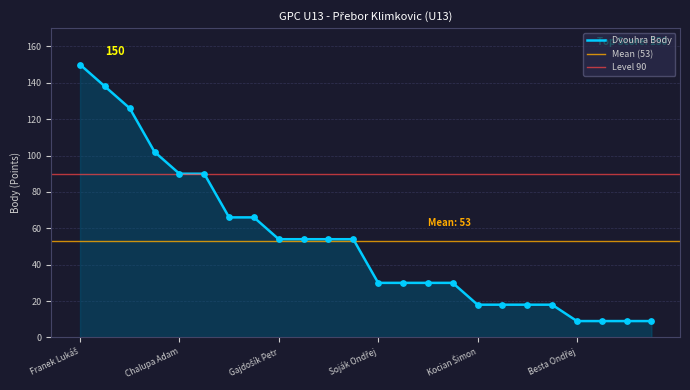

What is the change in value from Blaha Jáchym to Kocian Šimon?

-36